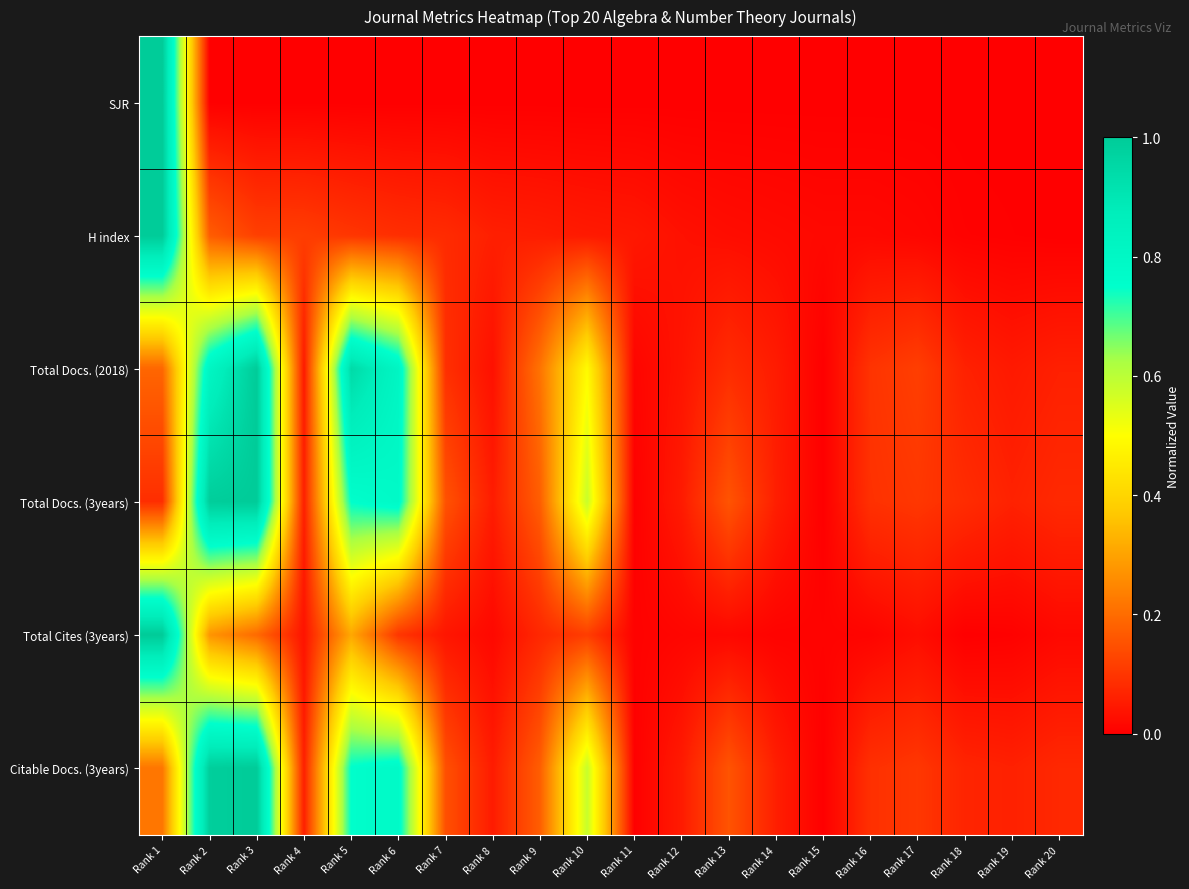

What is the spread (max minus min) of values at Rank 9?

0.2